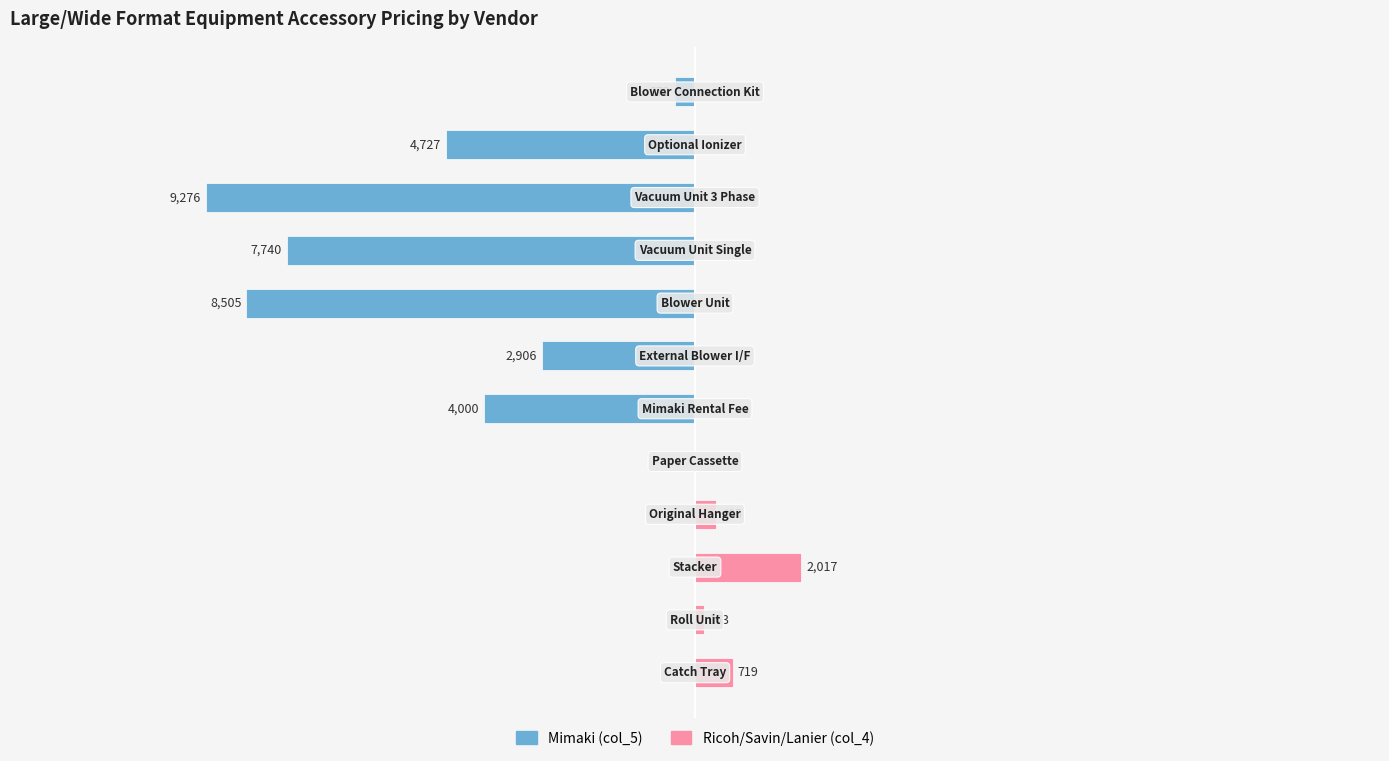

What are all the series names shown in the legend?

Mimaki (col_5), Ricoh/Savin/Lanier (col_4)